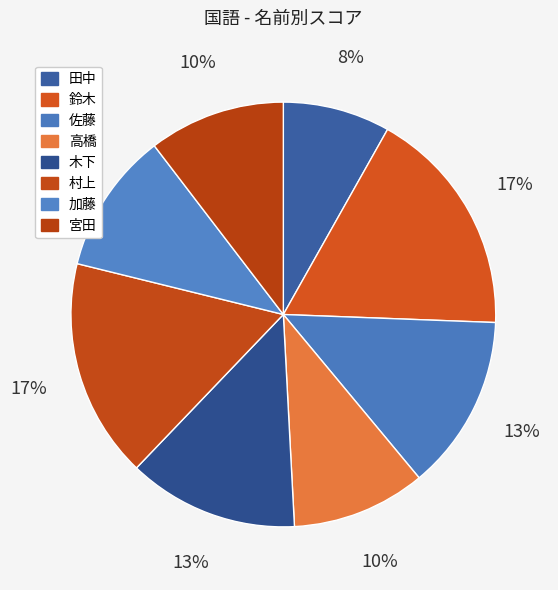

Rank the categories by value from highest to lowest.

鈴木, 村上, 佐藤, 木下, 加藤, 宮田, 高橋, 田中